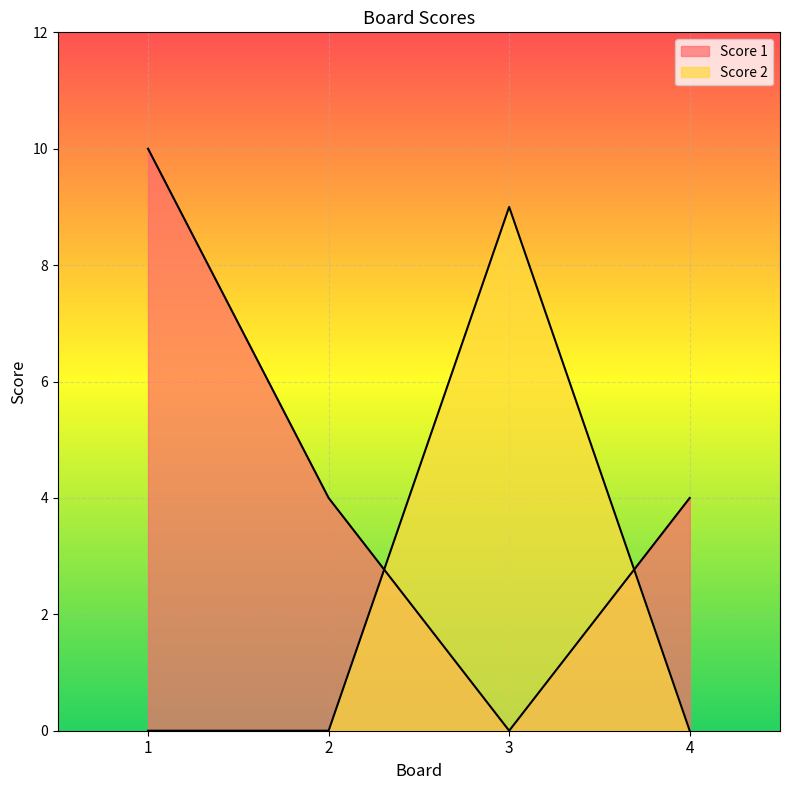

What is the total value across all series at 1?

10